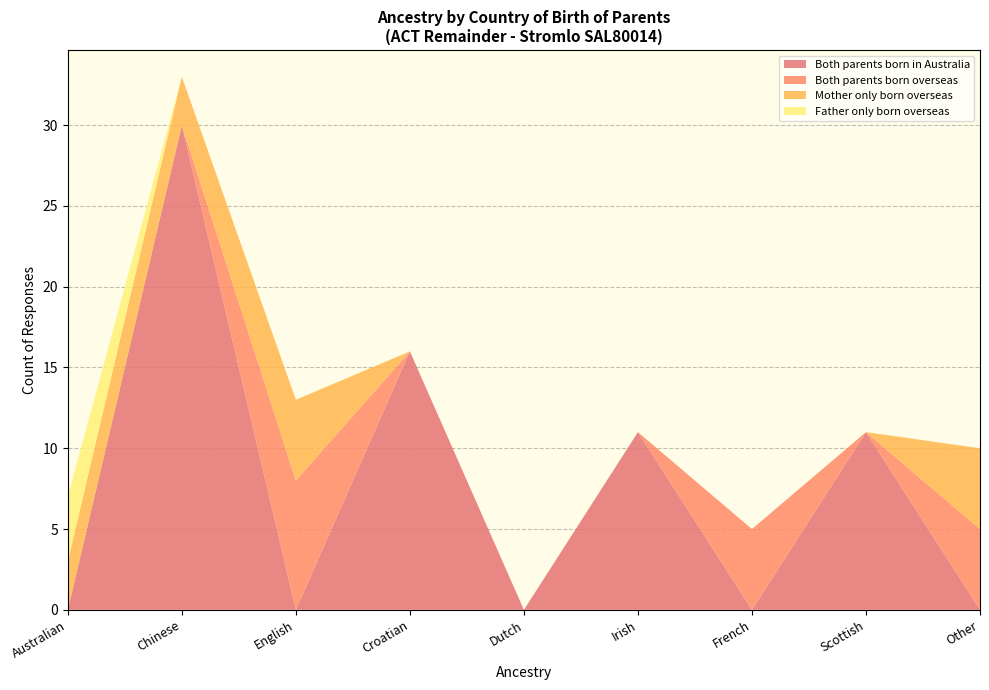

Reading left to right, extract all data points from this chart.

Both parents born in Australia: Australian=0	Chinese=30	English=0	Croatian=16	Dutch=0	Irish=11	French=0	Scottish=11	Other=0
Both parents born overseas: Australian=0	Chinese=0	English=8	Croatian=0	Dutch=0	Irish=0	French=5	Scottish=0	Other=5
Mother only born overseas: Australian=3	Chinese=3	English=5	Croatian=0	Dutch=0	Irish=0	French=0	Scottish=0	Other=5
Father only born overseas: Australian=4	Chinese=0	English=0	Croatian=0	Dutch=0	Irish=0	French=0	Scottish=0	Other=0